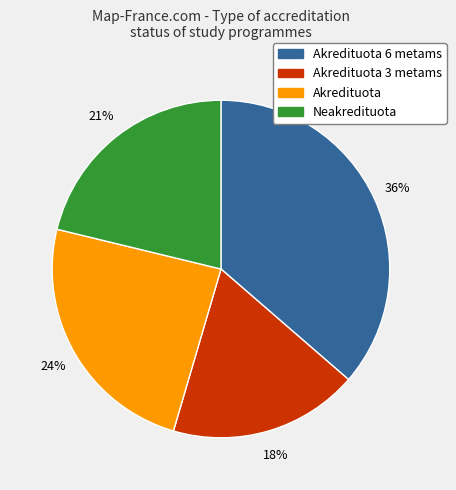

Does any single category account for the majority?

No